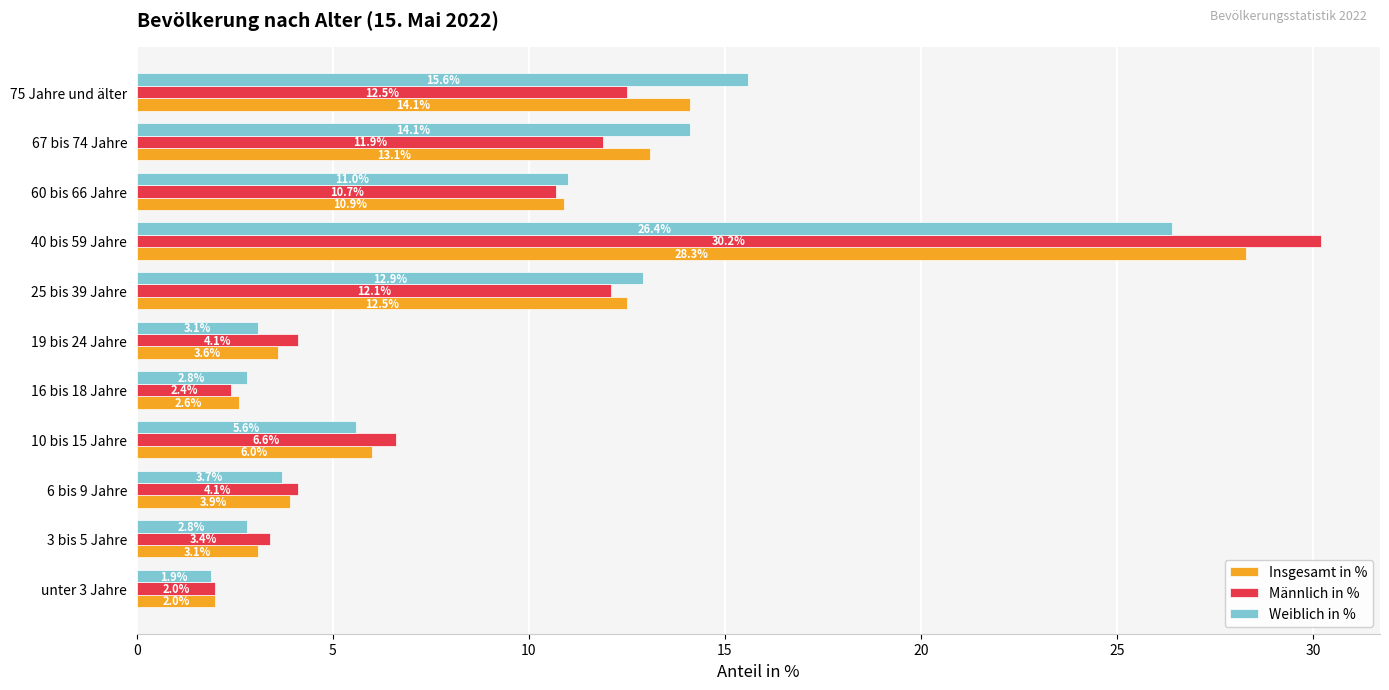

At which label is Männlich in % closest to 16?

75 Jahre und älter